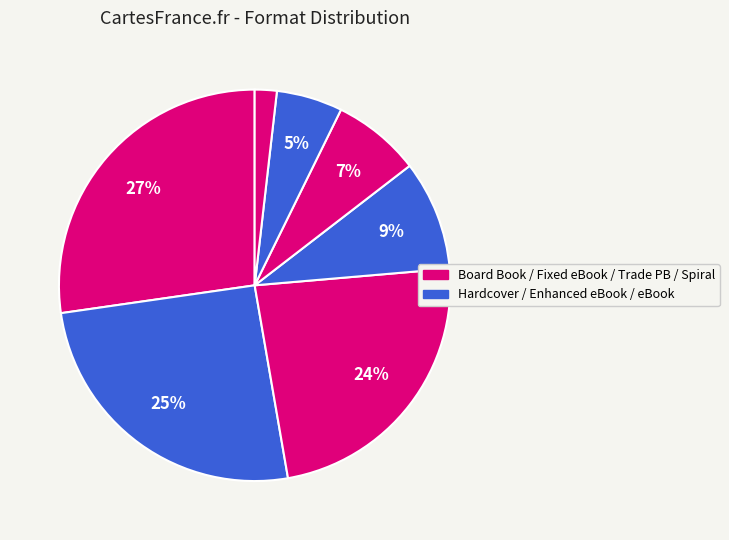

How many slices are in this pie chart?

7